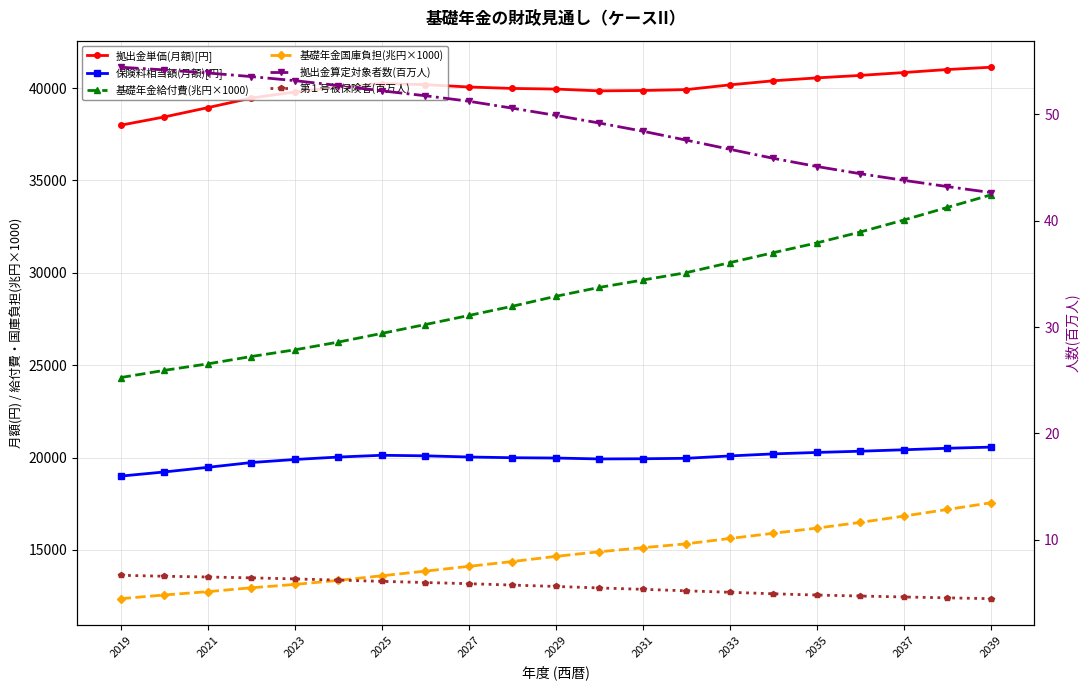

Does the chart have visible grid lines?

Yes